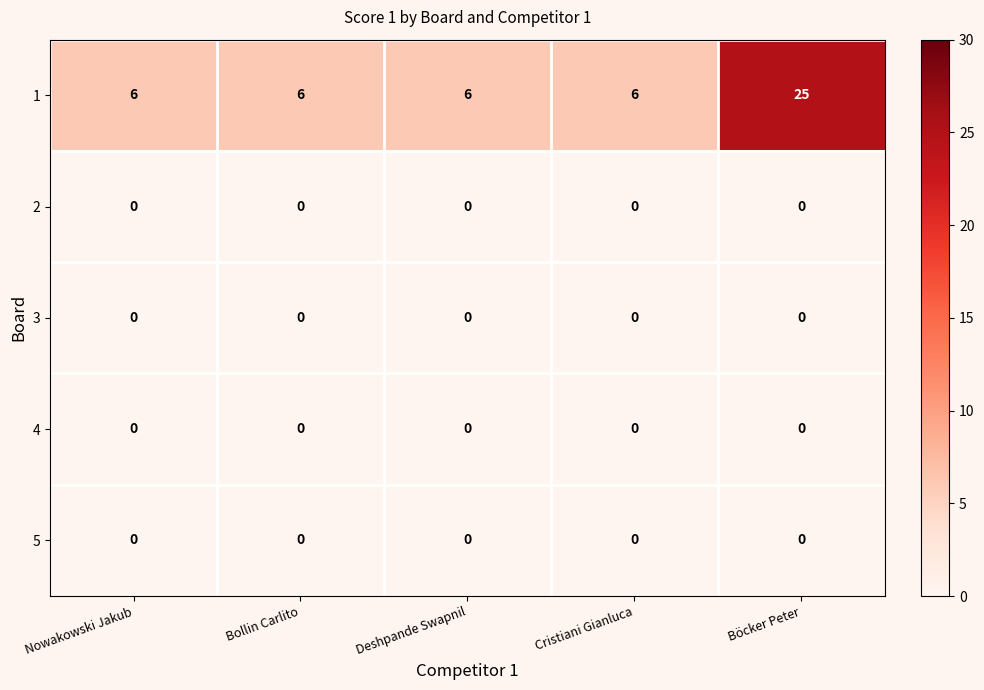

Which category has the highest value in the 1 series?

Böcker Peter